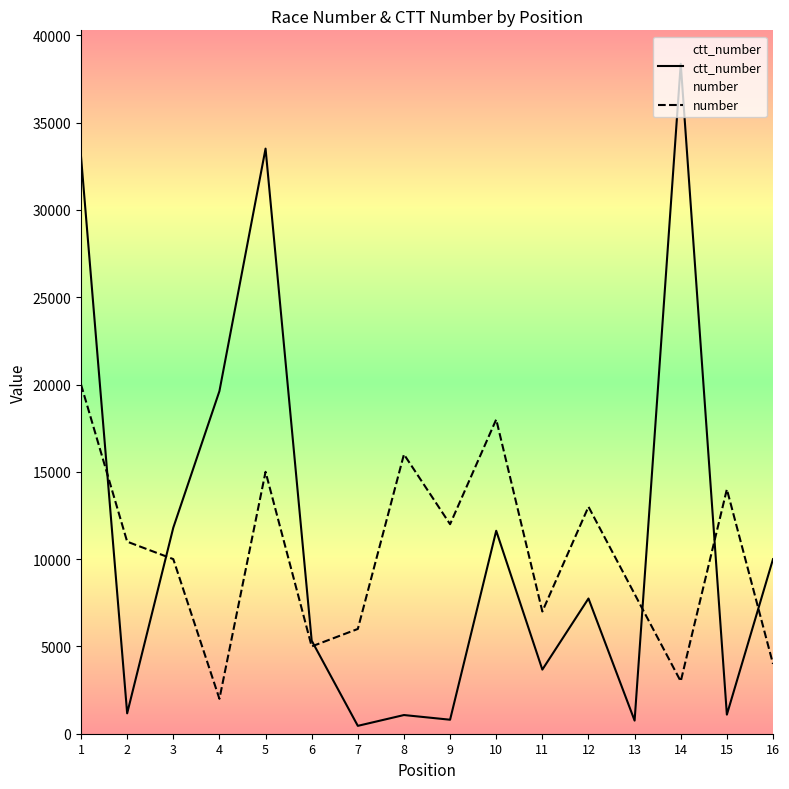

The ctt_number series shows 1301 at 6. True or false?

False